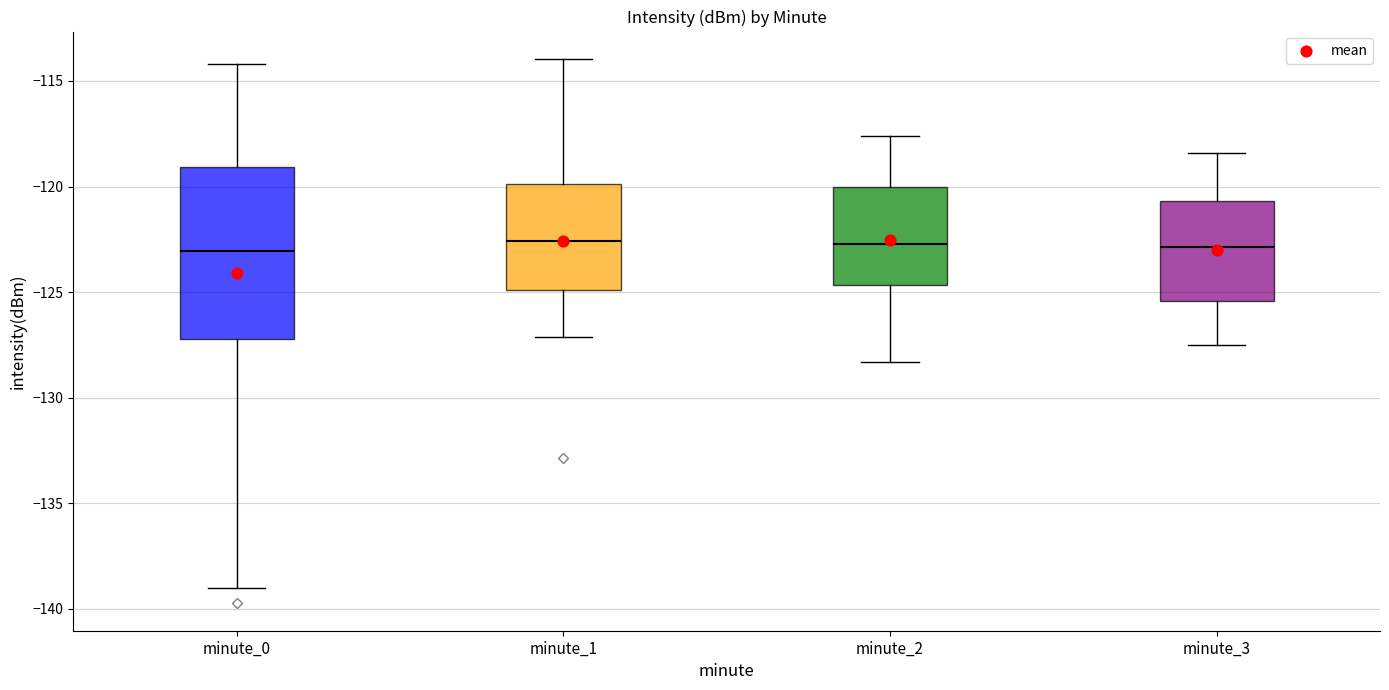

Where does the median line of the box for minute_3 sit on the y-axis? The values are not printed on the chart, so give them approximately, as read against the axis.

-123.0